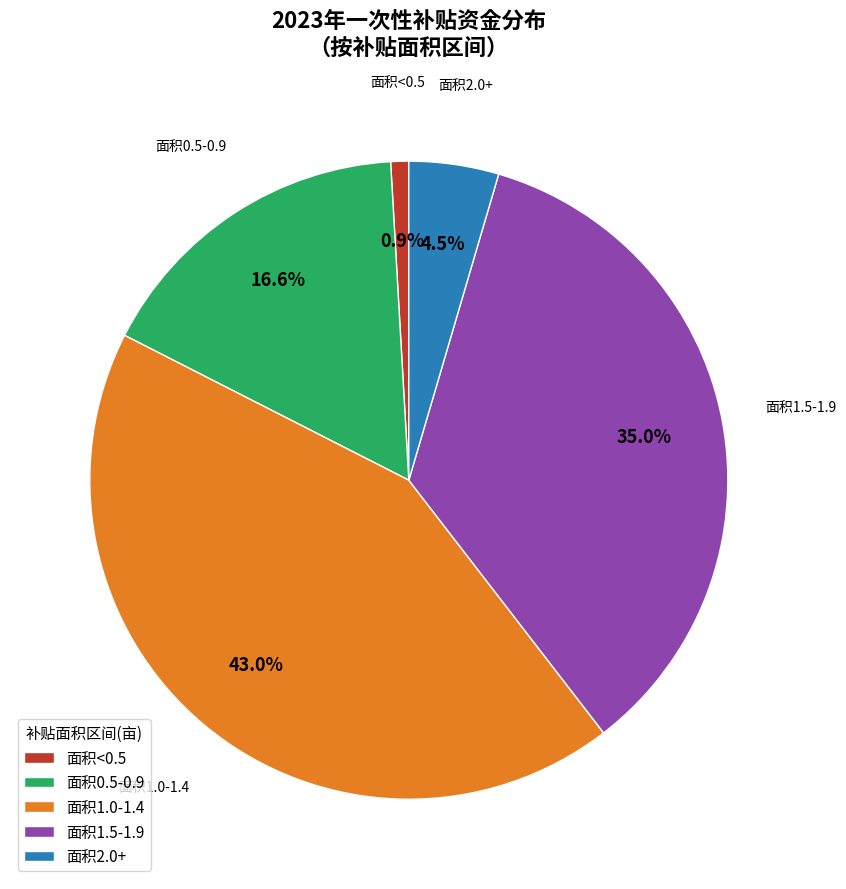

Does 面积1.0-1.4 represent more than half of the total?

No